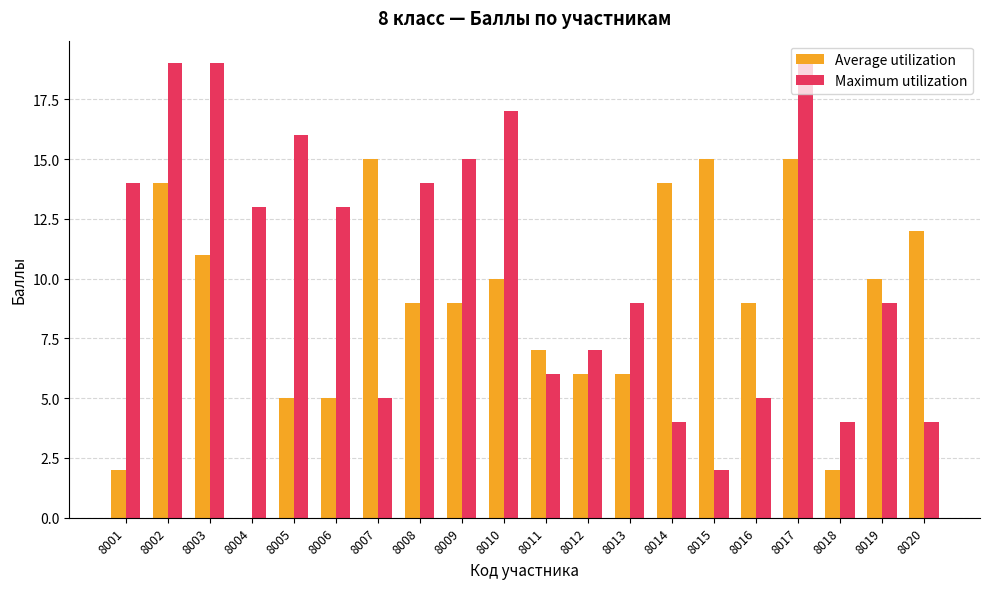

How many groups of bars are there?

20